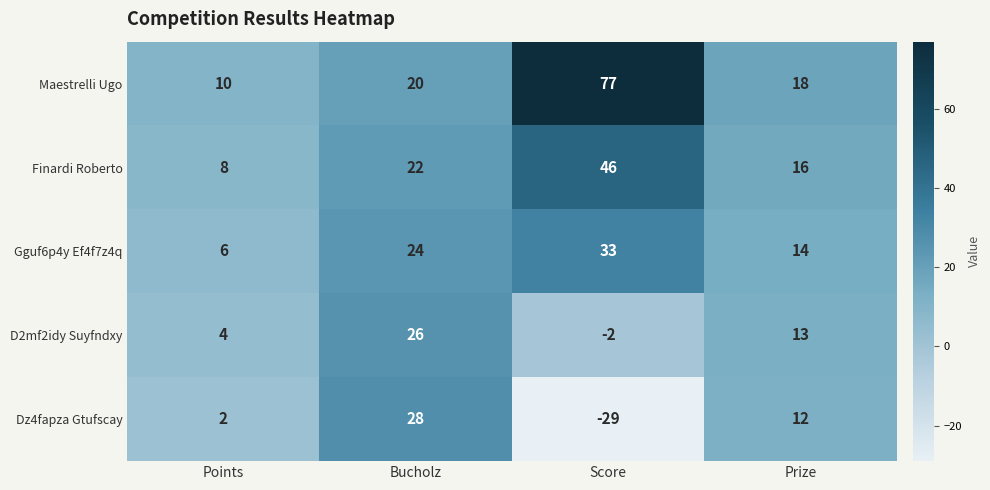

What is the minimum value for Dz4fapza Gtufscay?

-29